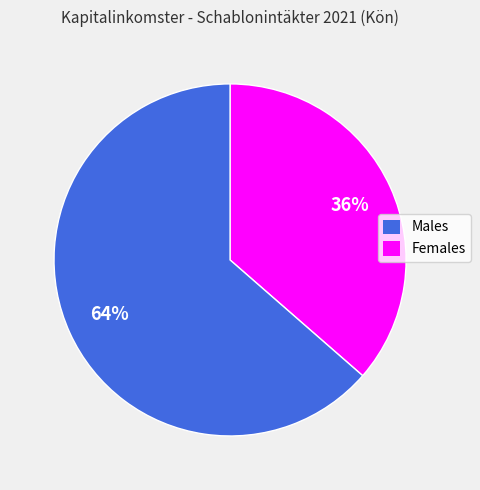

To the nearest percent, what is the average slice percentage?

50%